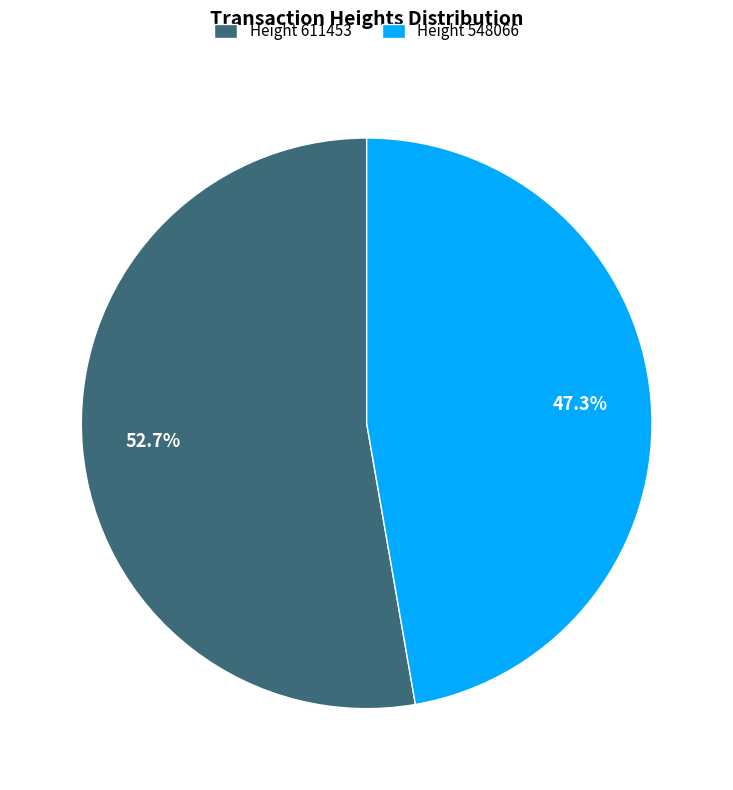

Does Height 611453 account for over 50% of the chart?

Yes